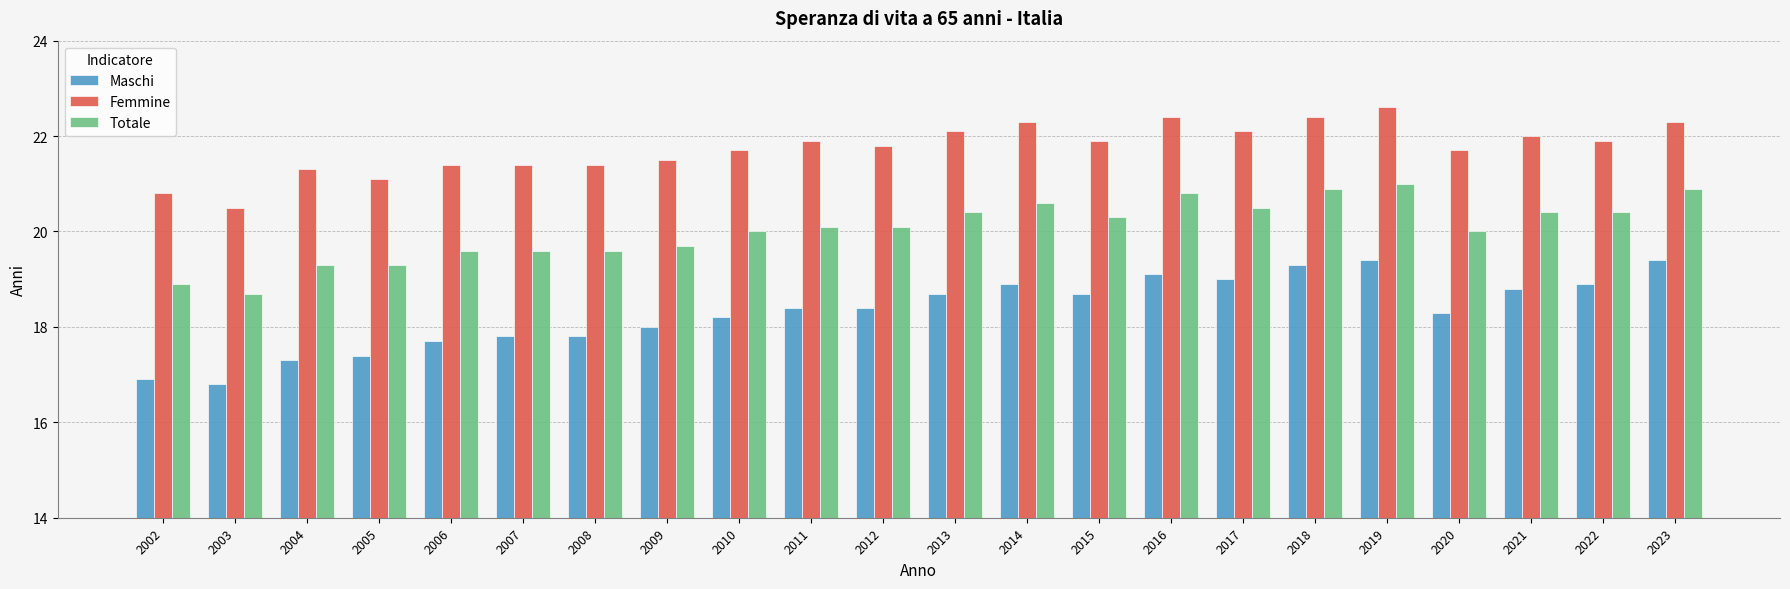

Rank the series at 2022 from lowest to highest value.

Maschi, Totale, Femmine